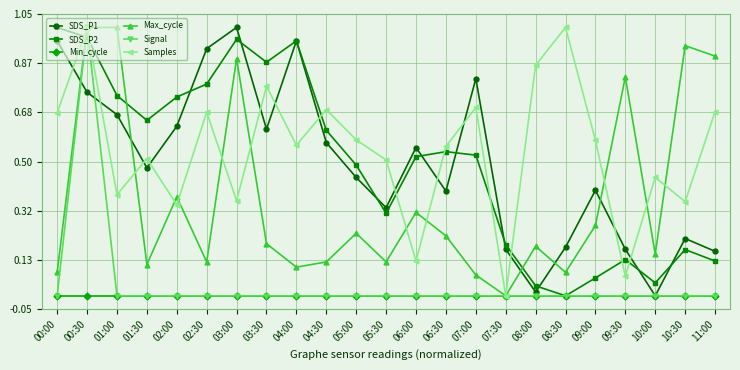

At which category is the sum across all series the highest?

00:30